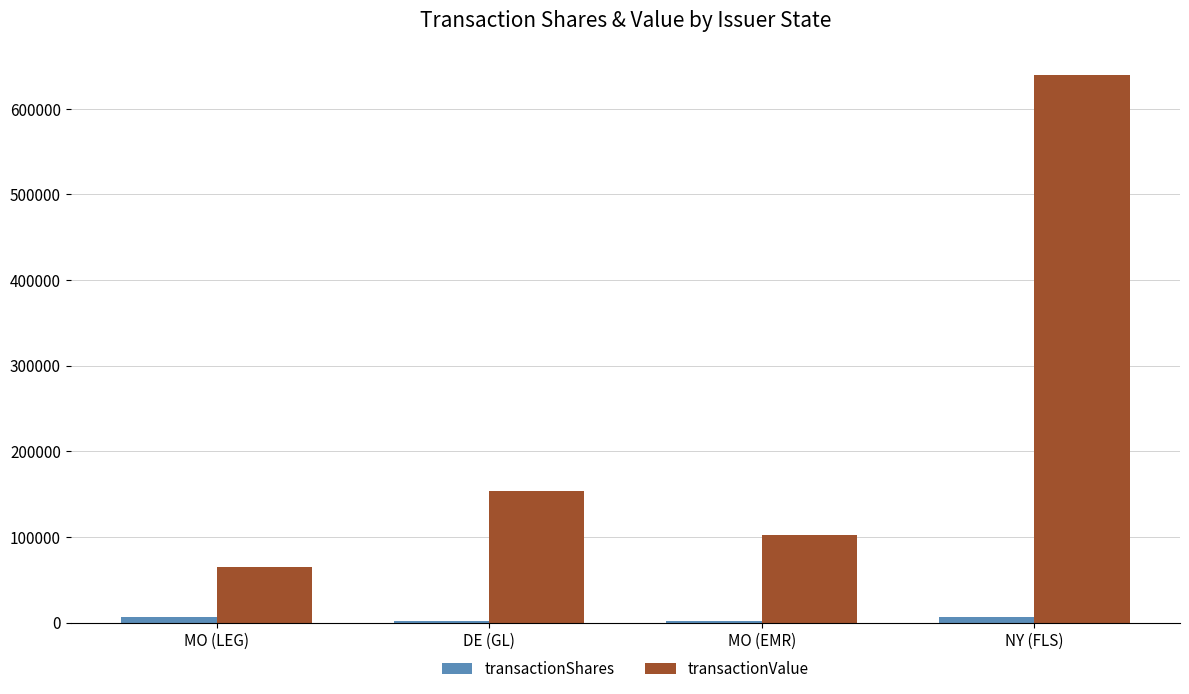

Is it true that transactionValue equals 133287 at MO (EMR)?

False